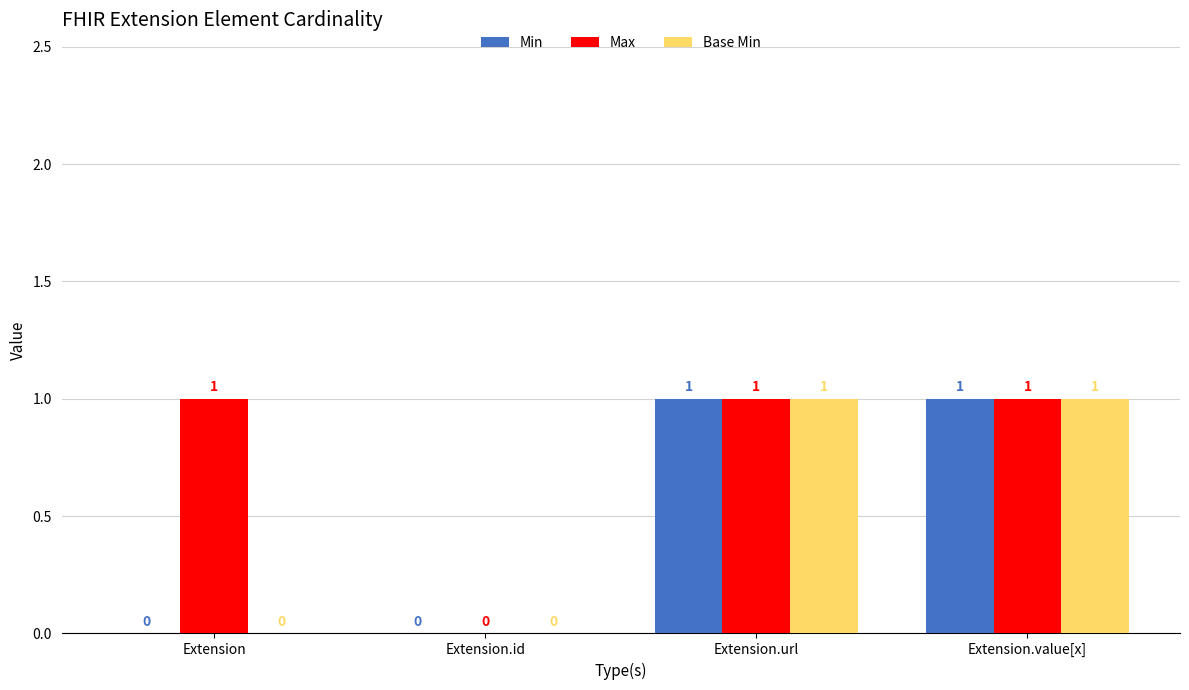

Is the value of Max at Extension greater than the value of Min at Extension?

Yes